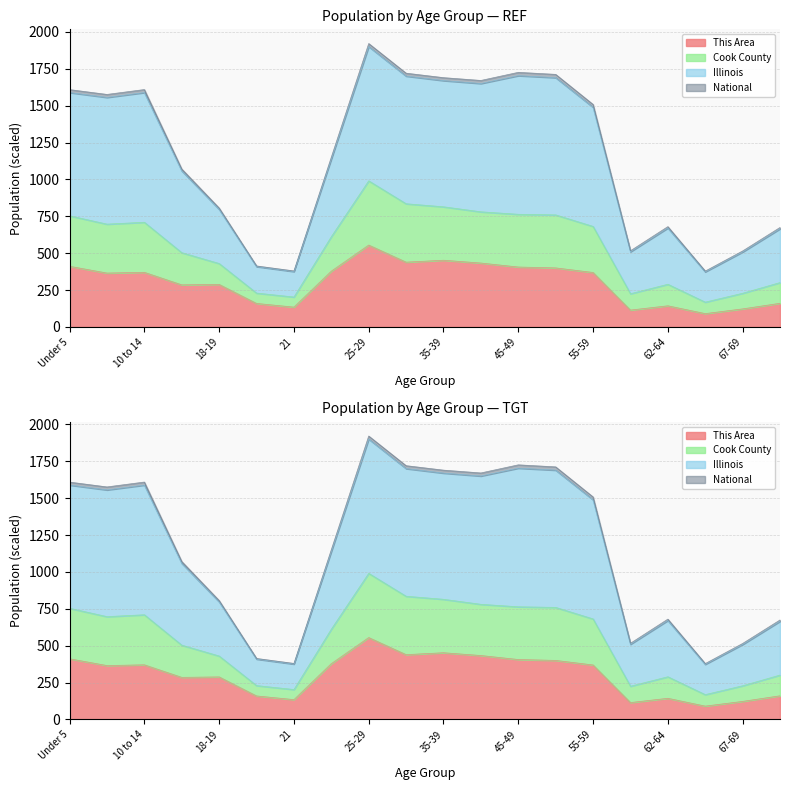

True or false: Illinois and National cross at least once.

False